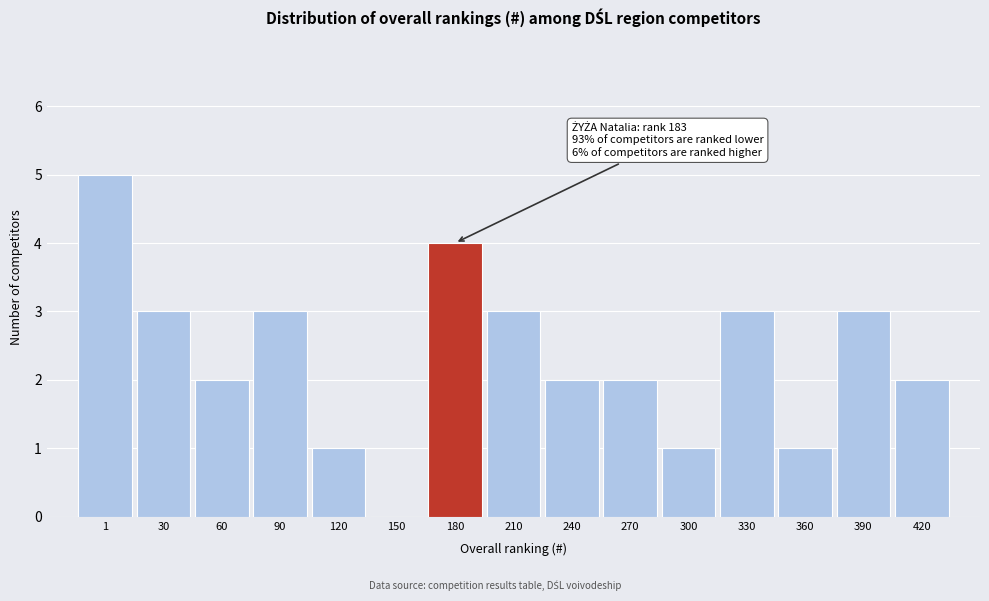

Reading right to left, what are all the values shown in this chart?

420=2	390=3	360=1	330=3	300=1	270=2	240=2	210=3	180=4	150=0	120=1	90=3	60=2	30=3	1=5